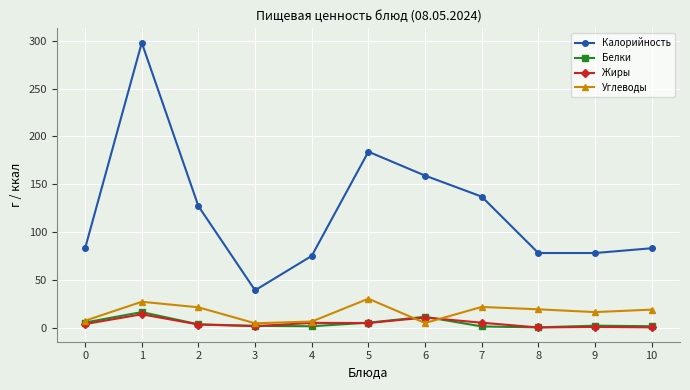

What is the spread (max minus min) of values at 10?

82.8